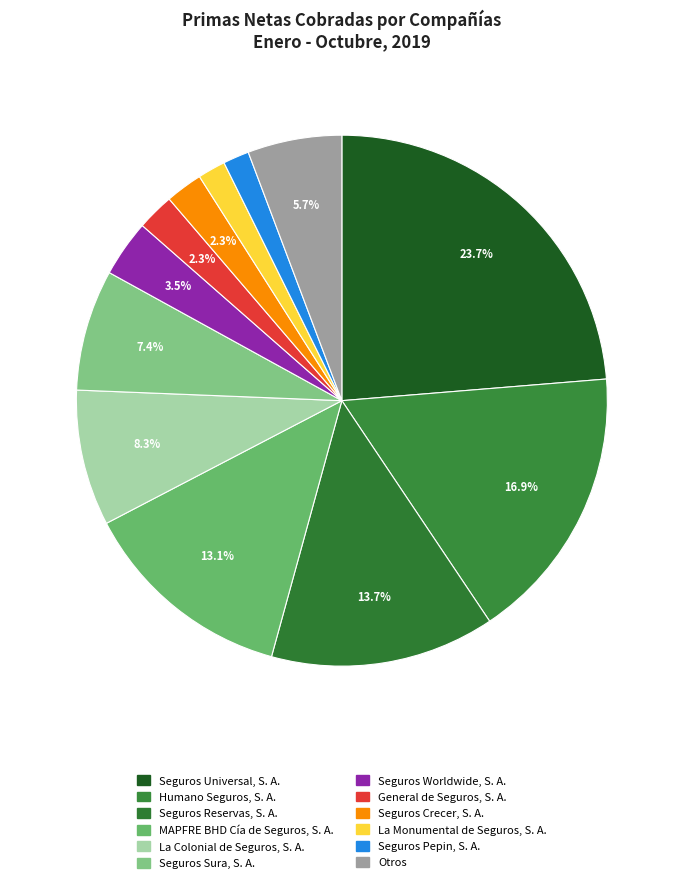

What portion of the pie excludes MAPFRE BHD Cía de Seguros, S. A.?

86.9%